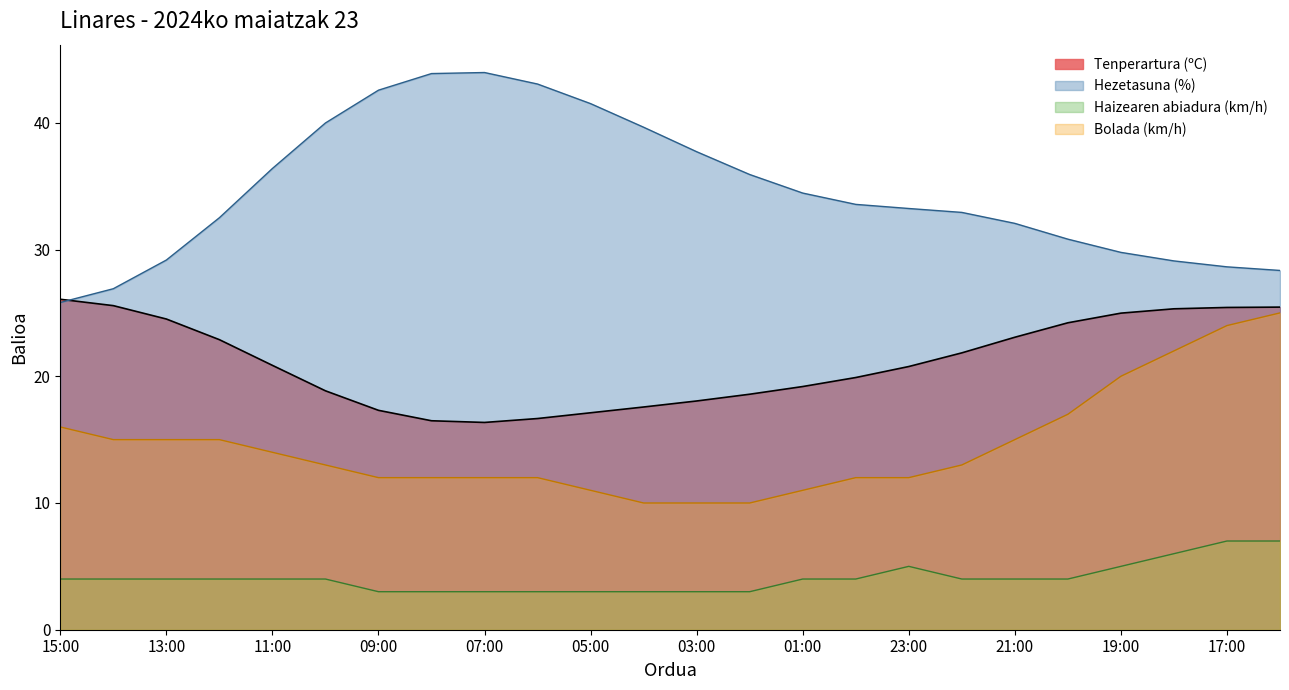

At which category does the chart reach its peak across all series?

07:00